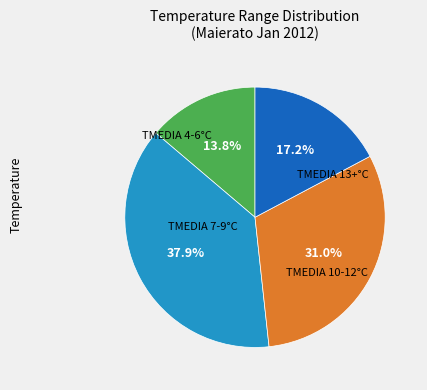

Is there any slice that represents more than half of the pie?

No